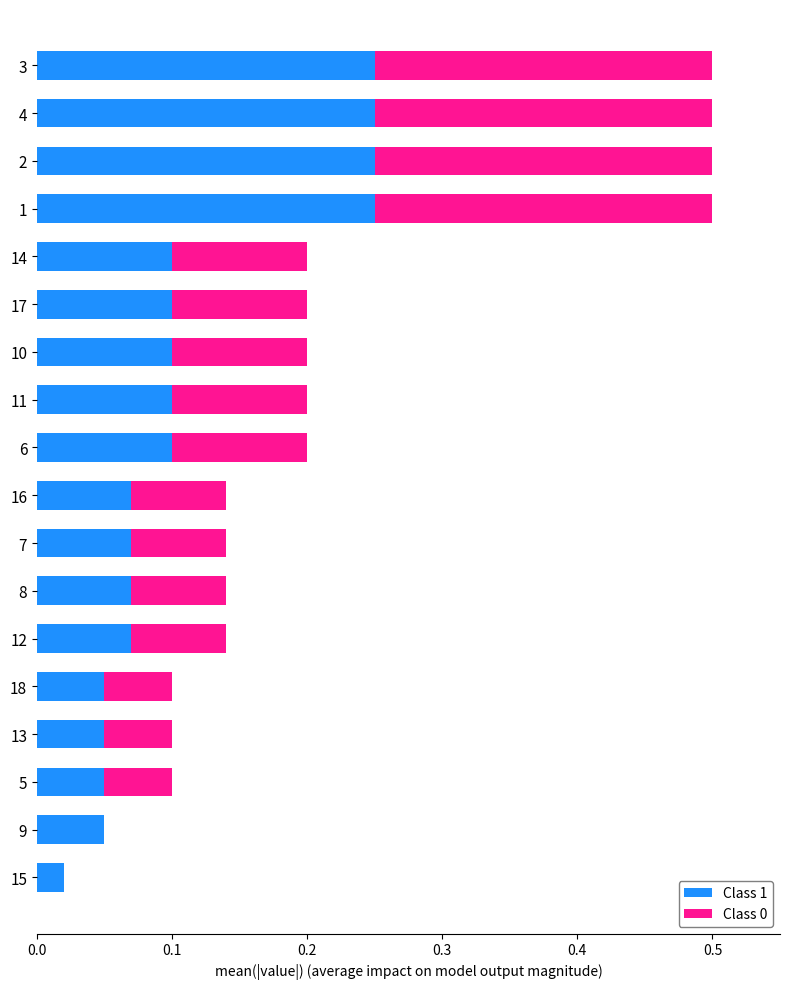

What is the sum of all Class 1 values?

2.0